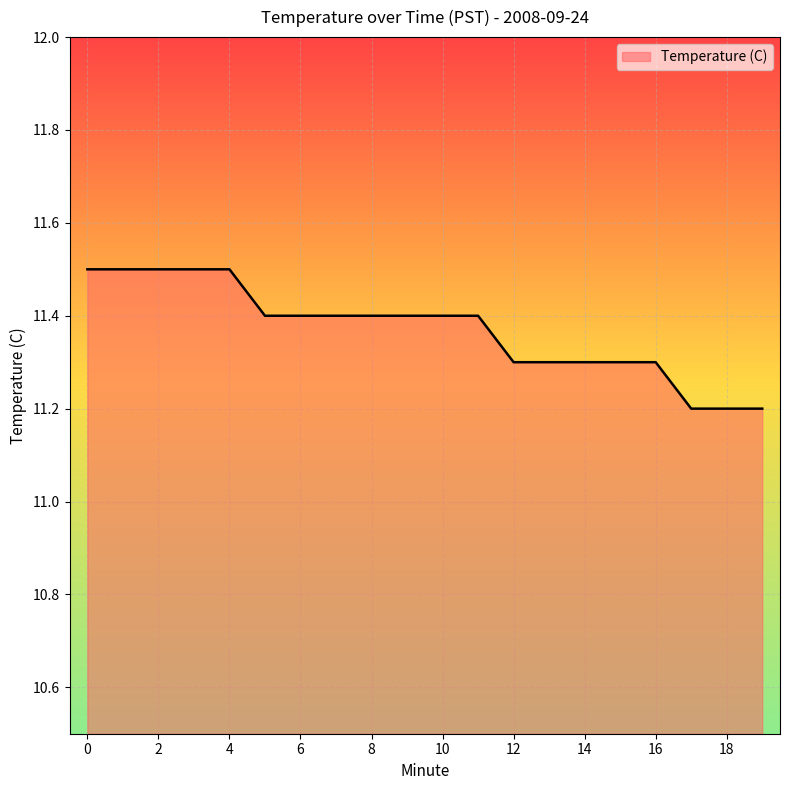

What is the difference between the maximum and minimum values?

0.3